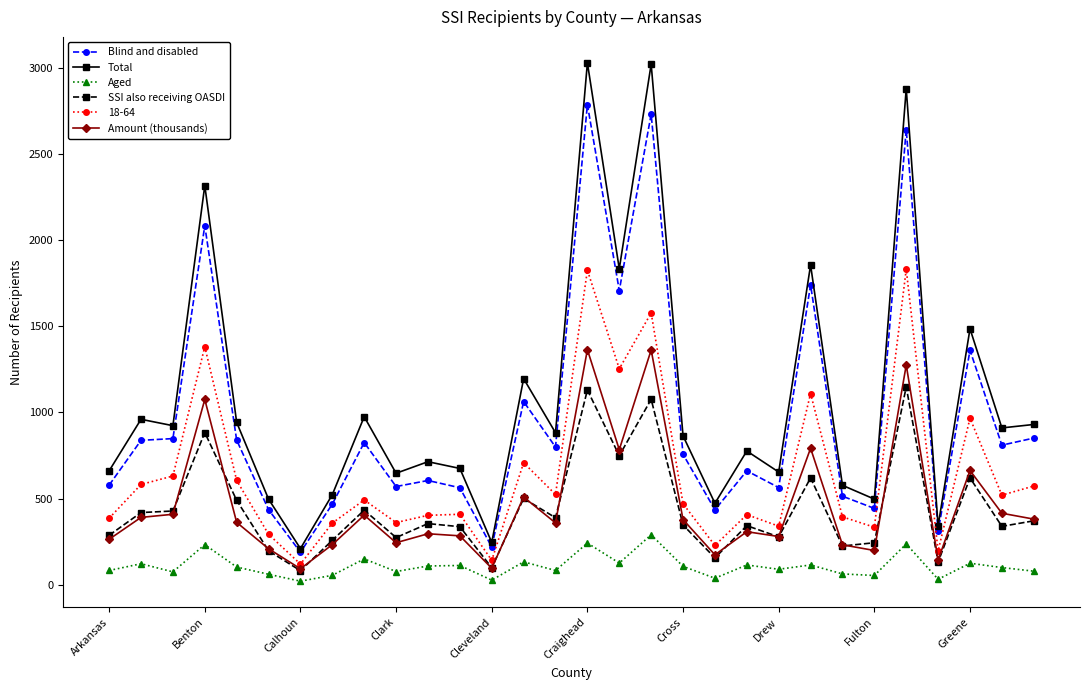

Rank the series by their maximum value, from lowest to highest.

Aged, SSI also receiving OASDI, Amount (thousands), 18-64, Blind and disabled, Total